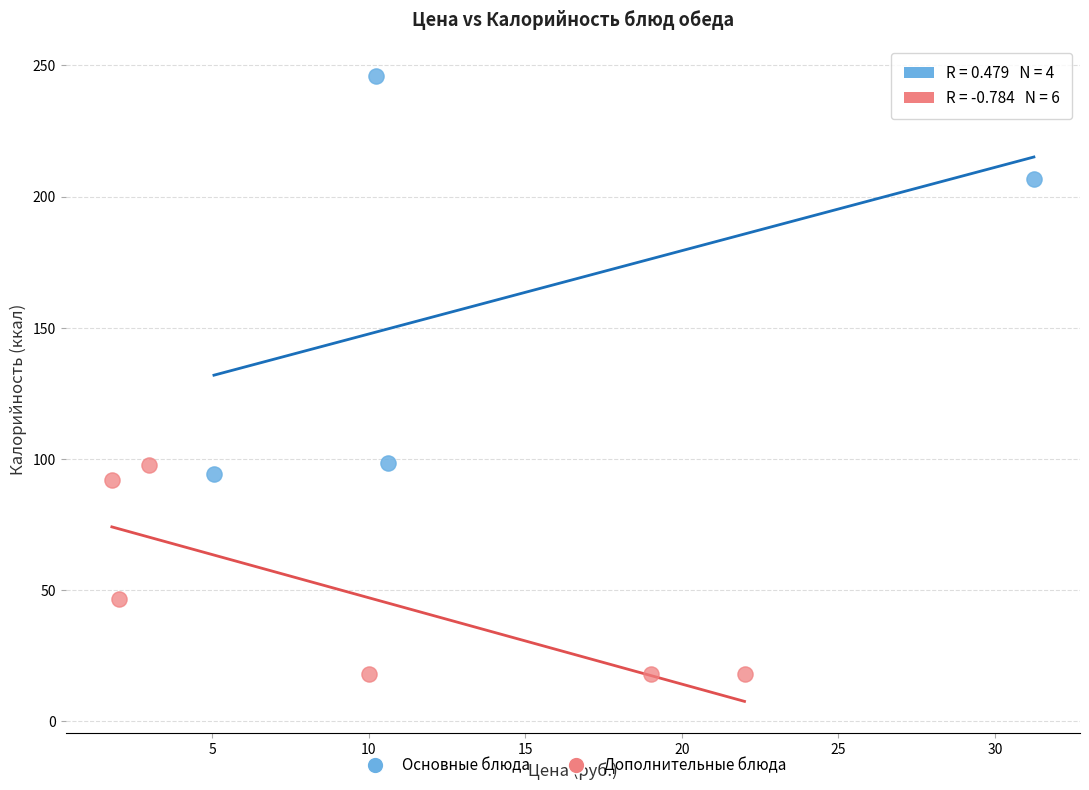

Which series has the widest spread of Y values?

Основные блюда